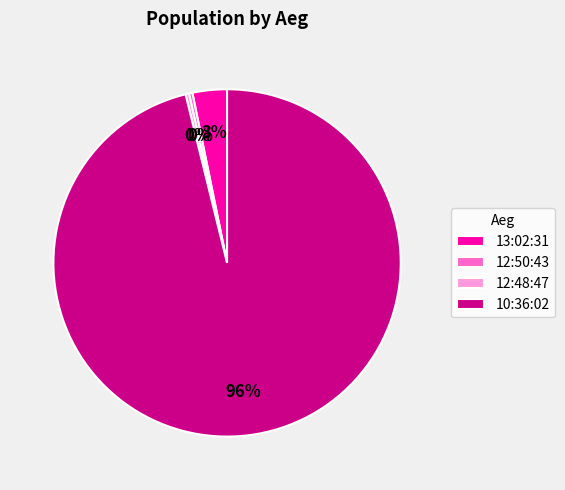

Which has a higher value, 10:36:02 or 13:02:31?

10:36:02